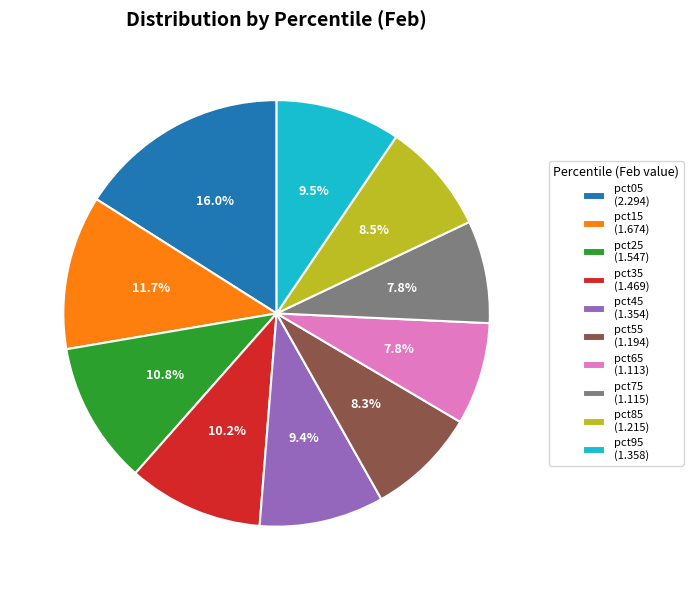

Is pct65 (1.113) the majority of the pie?

No